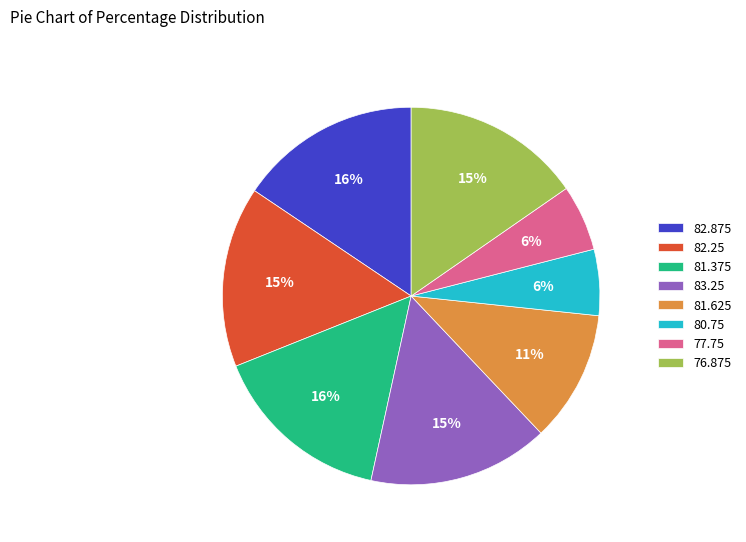

Is 80.75 the majority of the pie?

No